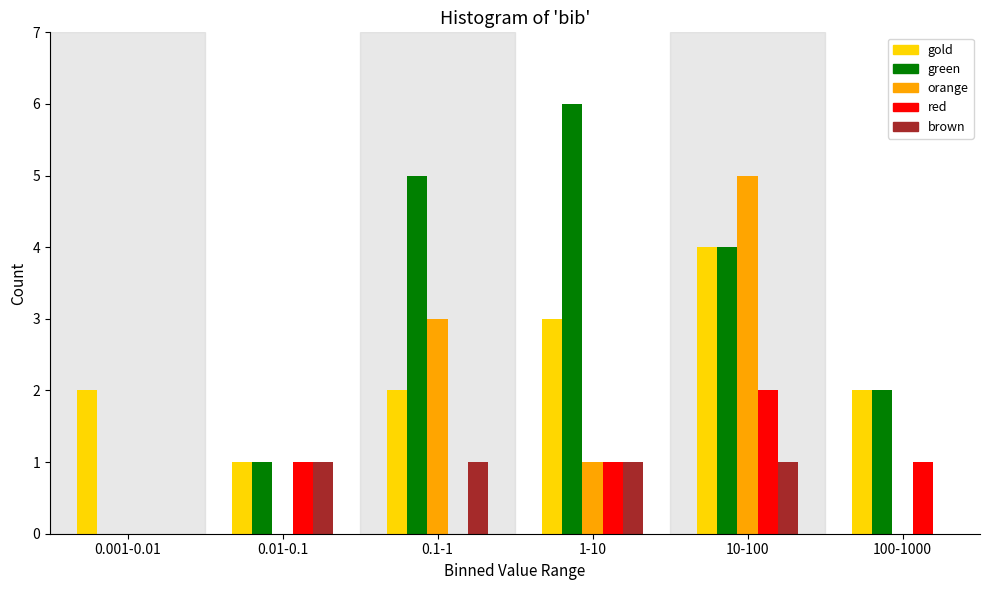

Reading left to right, list all the values displayed in this chart.

gold: 0.001-0.01=2	0.01-0.1=1	0.1-1=2	1-10=3	10-100=4	100-1000=2
green: 0.001-0.01=0	0.01-0.1=1	0.1-1=5	1-10=6	10-100=4	100-1000=2
orange: 0.001-0.01=0	0.01-0.1=0	0.1-1=3	1-10=1	10-100=5	100-1000=0
red: 0.001-0.01=0	0.01-0.1=1	0.1-1=0	1-10=1	10-100=2	100-1000=1
brown: 0.001-0.01=0	0.01-0.1=1	0.1-1=1	1-10=1	10-100=1	100-1000=0